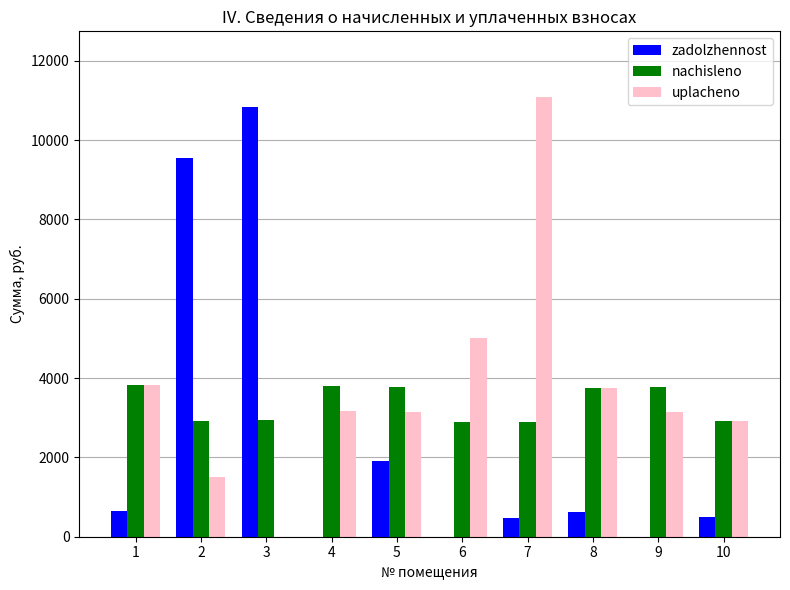

The value of nachisleno at 3 is 2933.9. True or false?

True